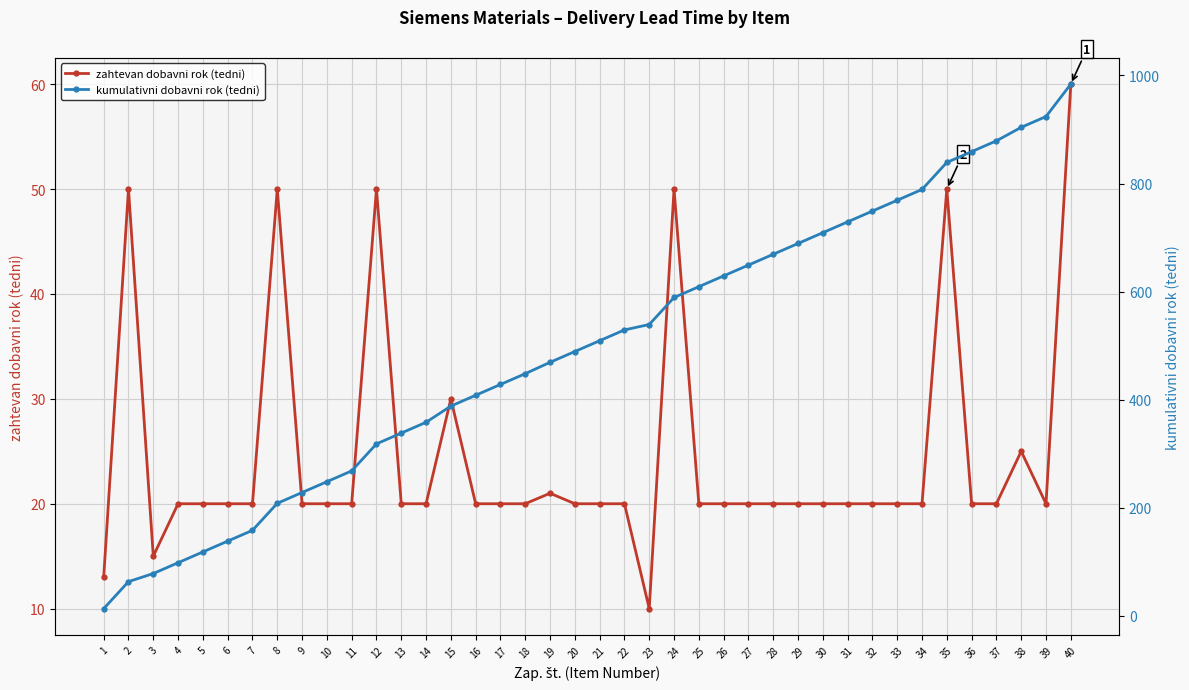

How many categories are shown in the chart?

40